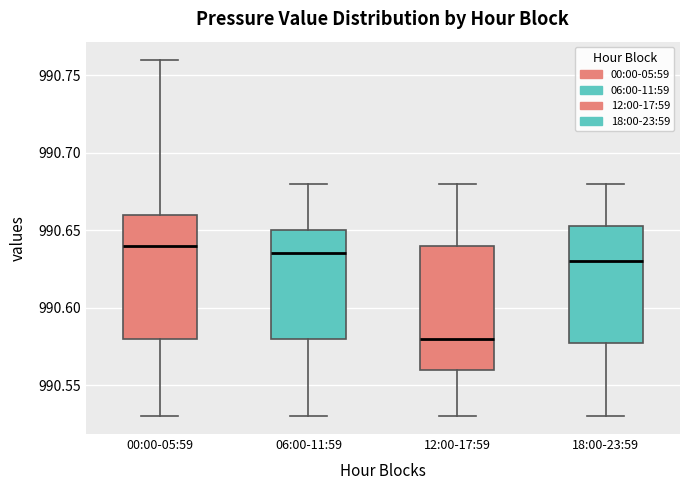

Reading left to right, read every box against the y-axis: the position of its median line, the range the box covers, and the ends of its whiskers. The values are not printed on the chart, so give them approximately, as read against the axis.

00:00-05:59: median 990.640, box 990.580 to 990.660, whiskers 990.530 to 990.760
06:00-11:59: median 990.635, box 990.580 to 990.650, whiskers 990.530 to 990.680
12:00-17:59: median 990.580, box 990.560 to 990.640, whiskers 990.530 to 990.680
18:00-23:59: median 990.630, box 990.580 to 990.655, whiskers 990.530 to 990.680